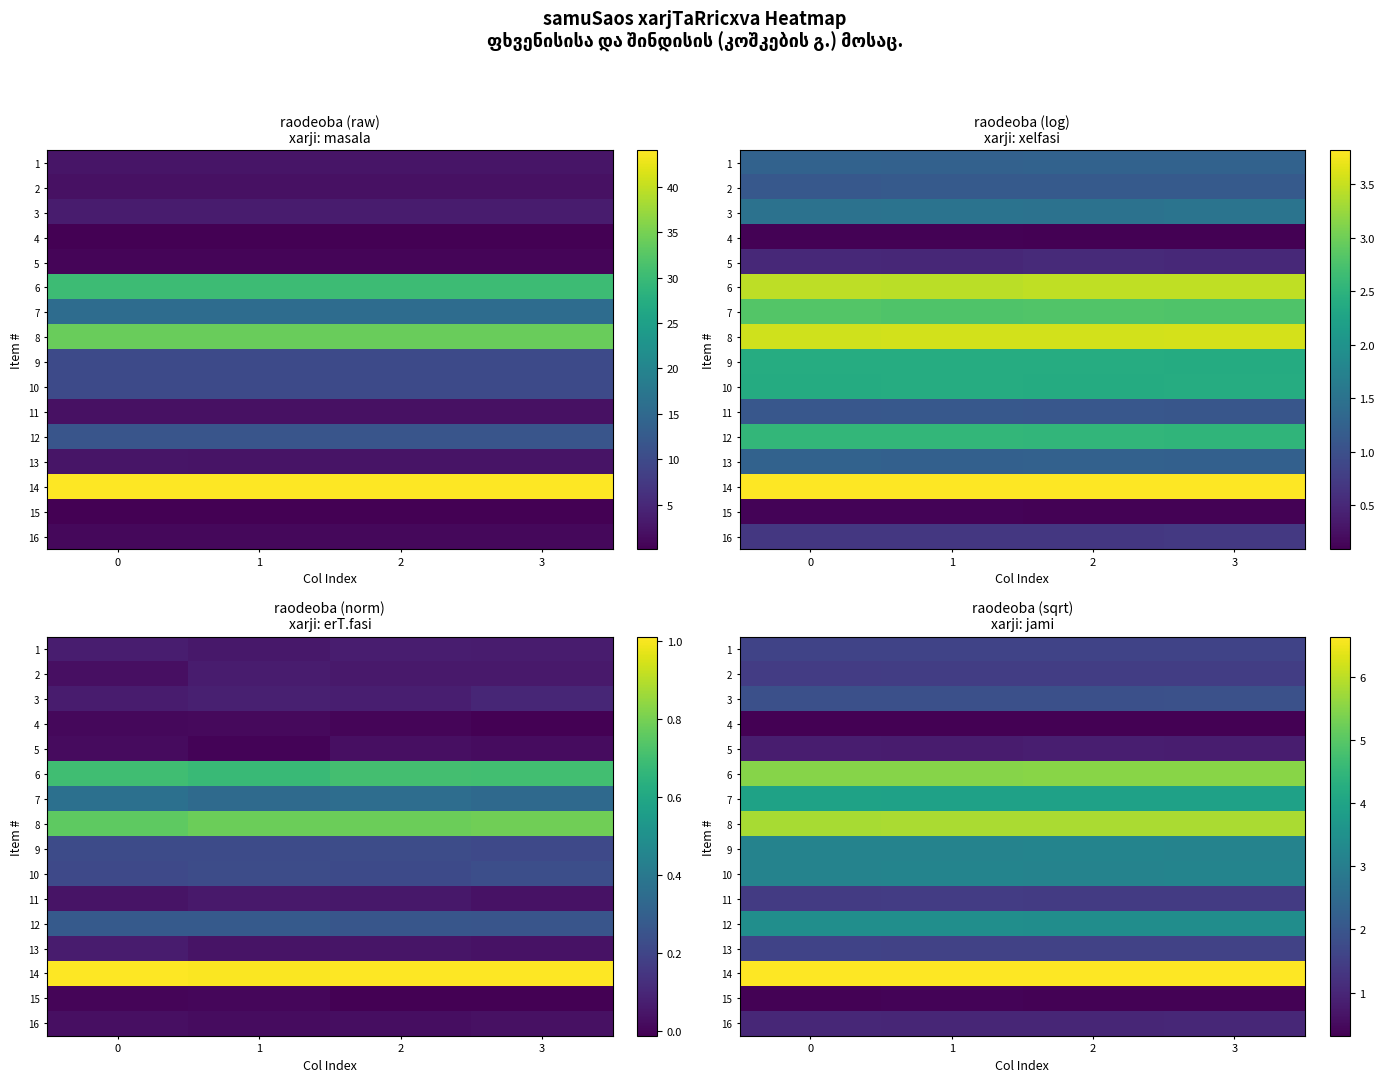

At which category is the sum across all series the highest?

2